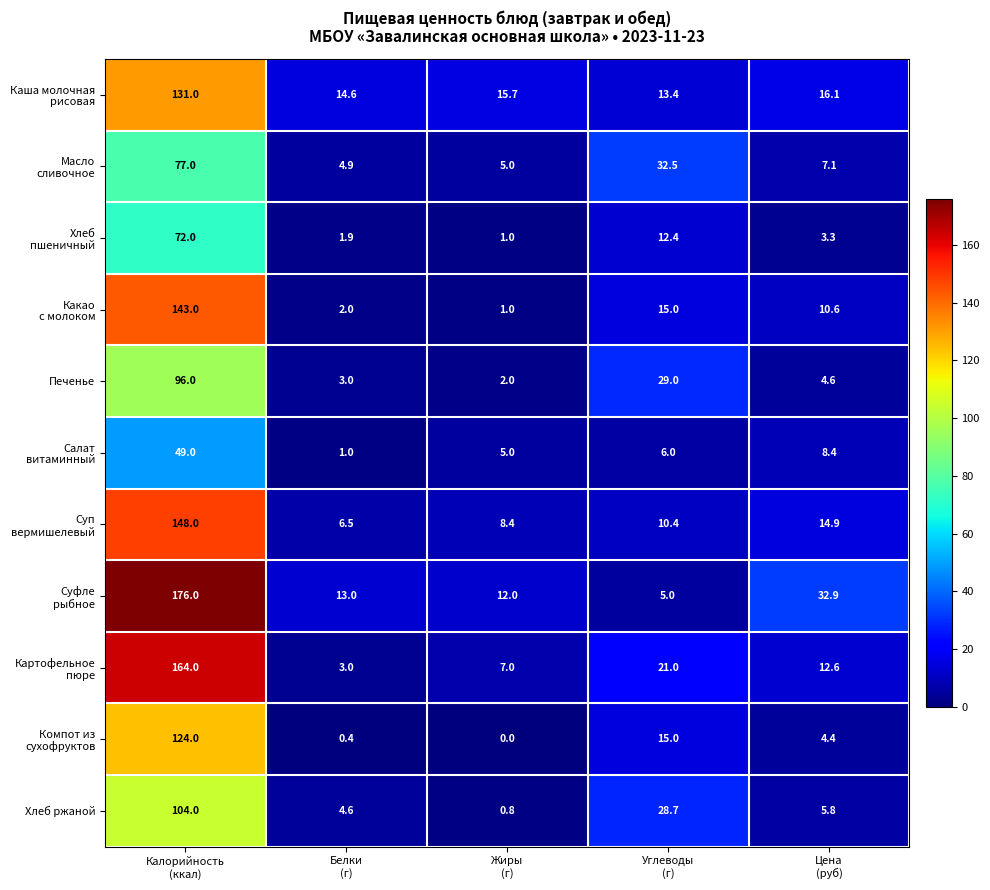

How many distinct data groups are displayed?

11